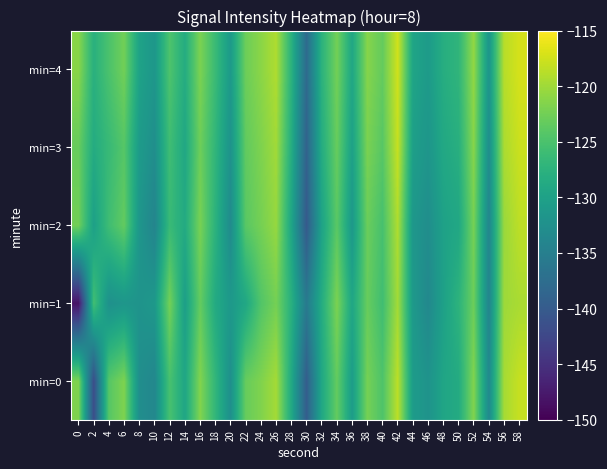

What is the spread (max minus min) of values at 18?

2.5